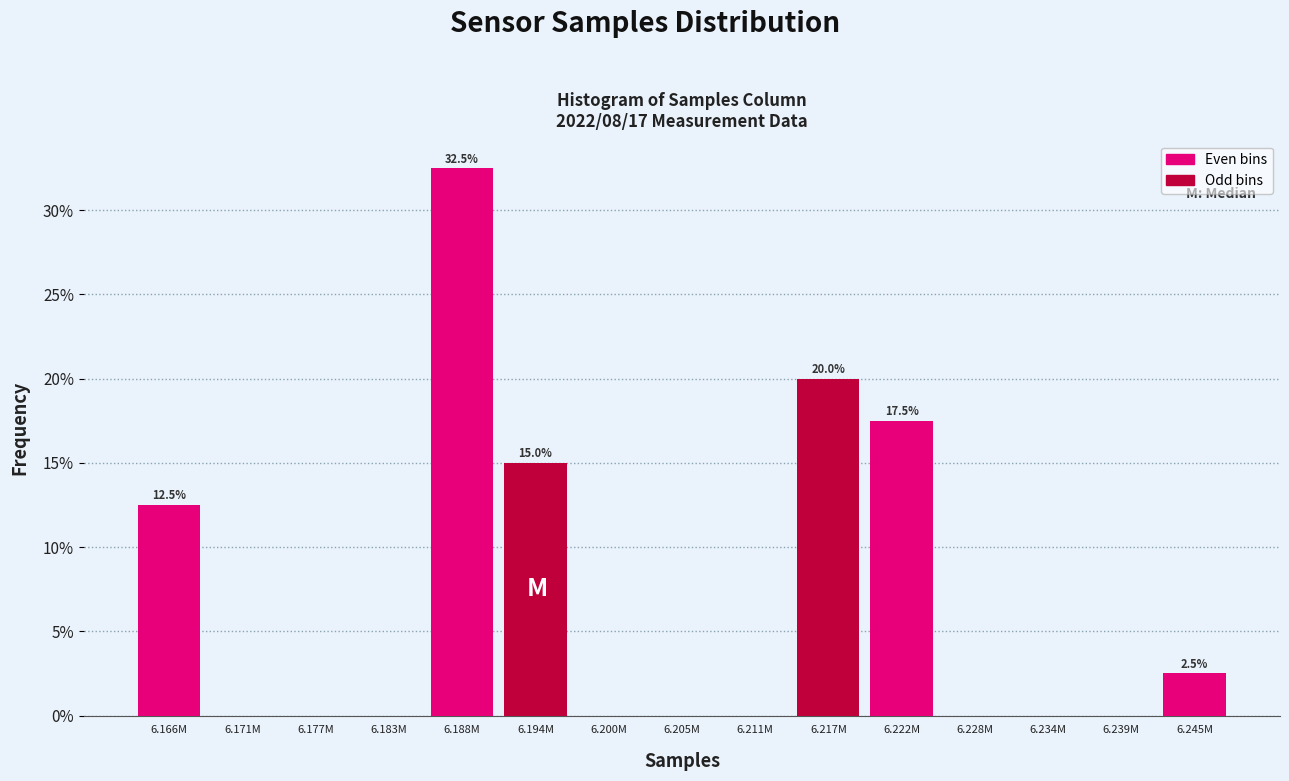

Reading left to right, transcribe all the data shown in this chart.

6.166M=12.5	6.171M=0.0	6.177M=0.0	6.183M=0.0	6.188M=32.5	6.194M=15.0	6.200M=0.0	6.205M=0.0	6.211M=0.0	6.217M=20.0	6.222M=17.5	6.228M=0.0	6.234M=0.0	6.239M=0.0	6.245M=2.5